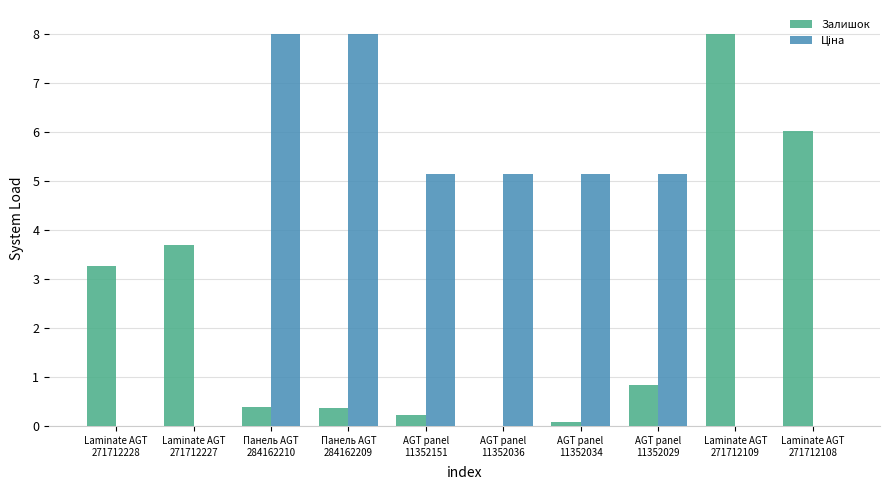

The Залишок series shows 3.7 at Laminate AGT
271712227. True or false?

True